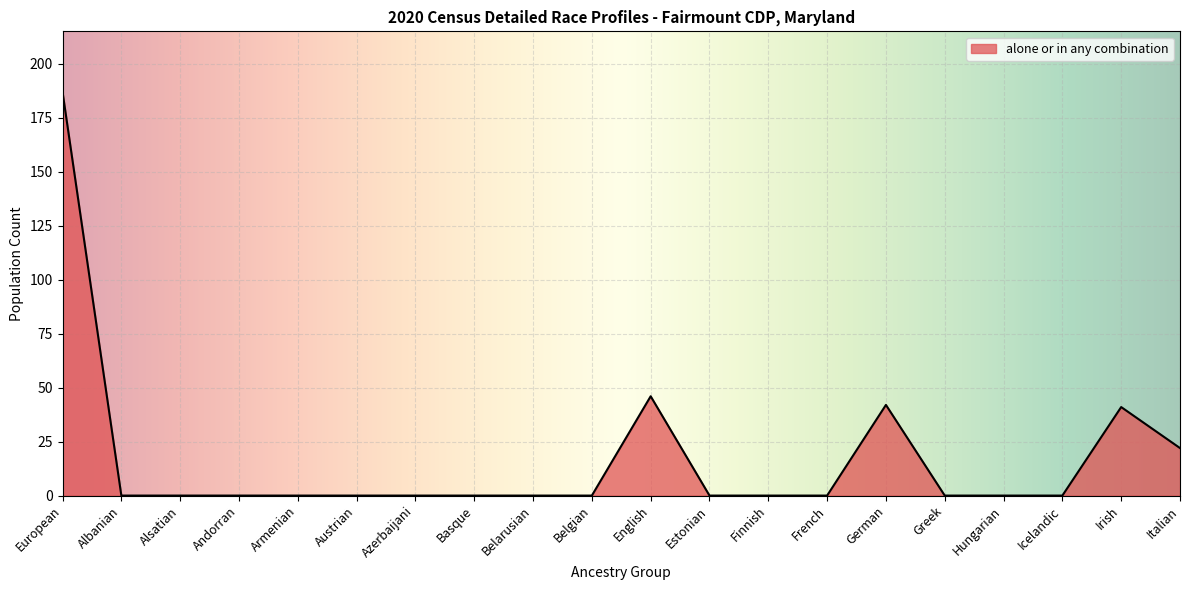

What is the greatest value displayed?

187